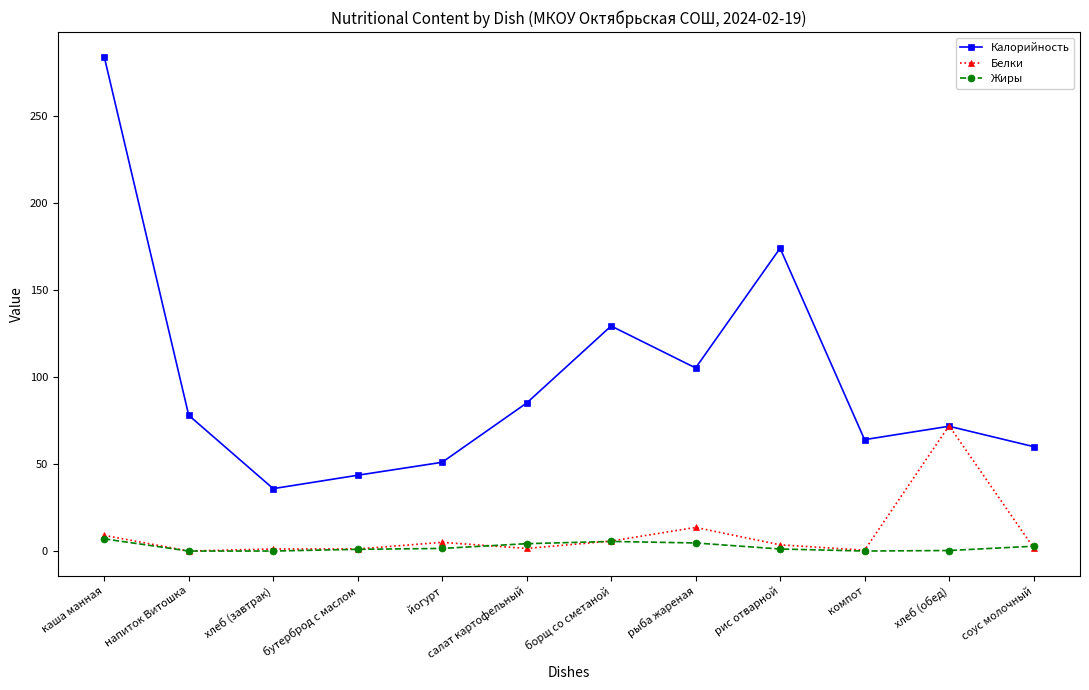

How many categories are shown in the chart?

12